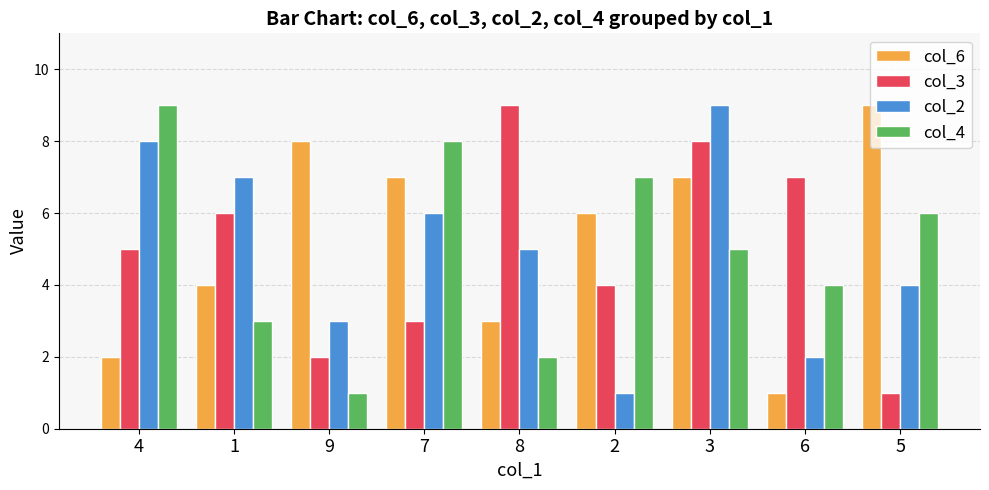

What is the highest value of the col_2 series?

9